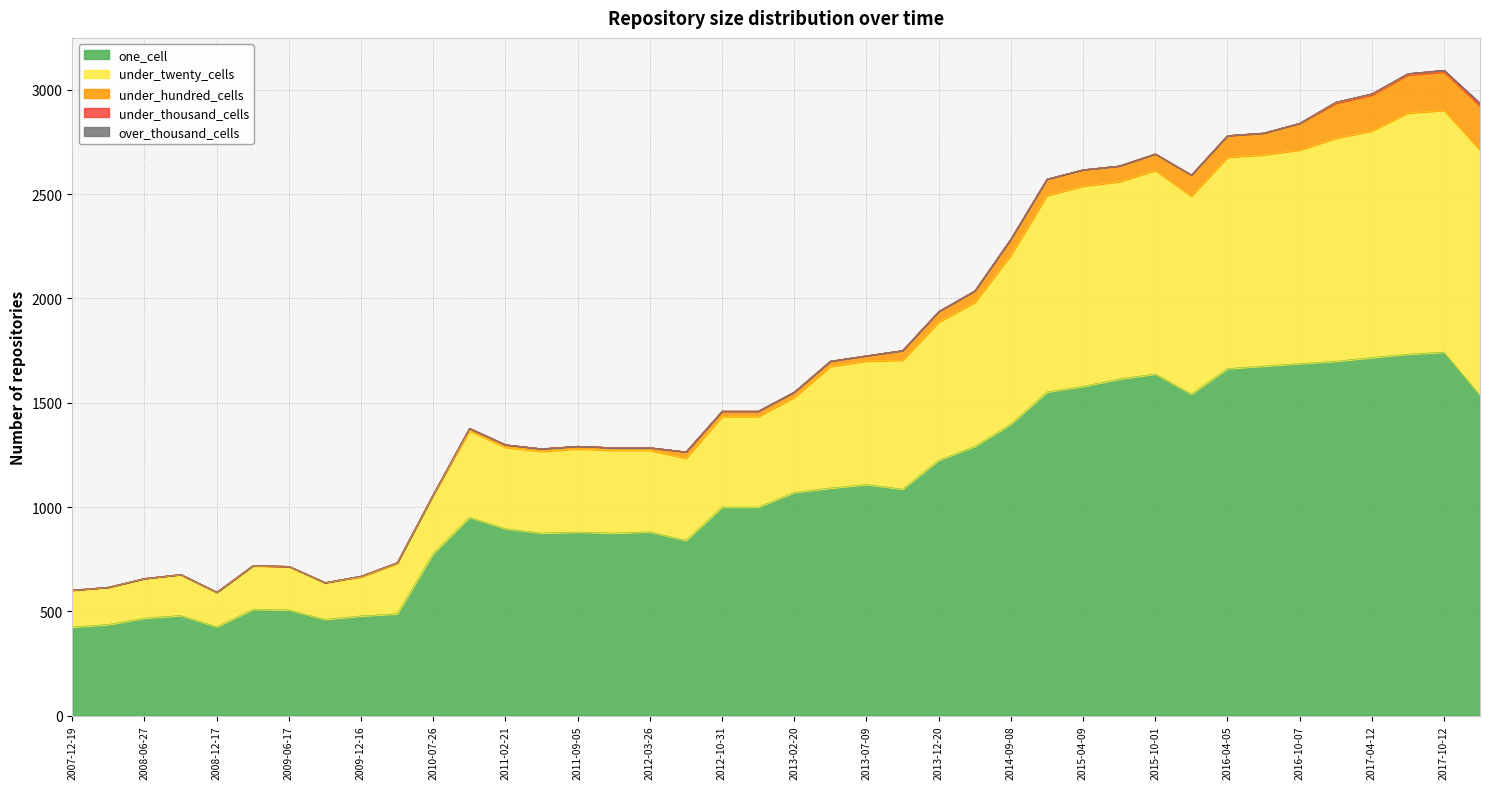

The value of over_thousand_cells at 2015-10-01 is 0. True or false?

True